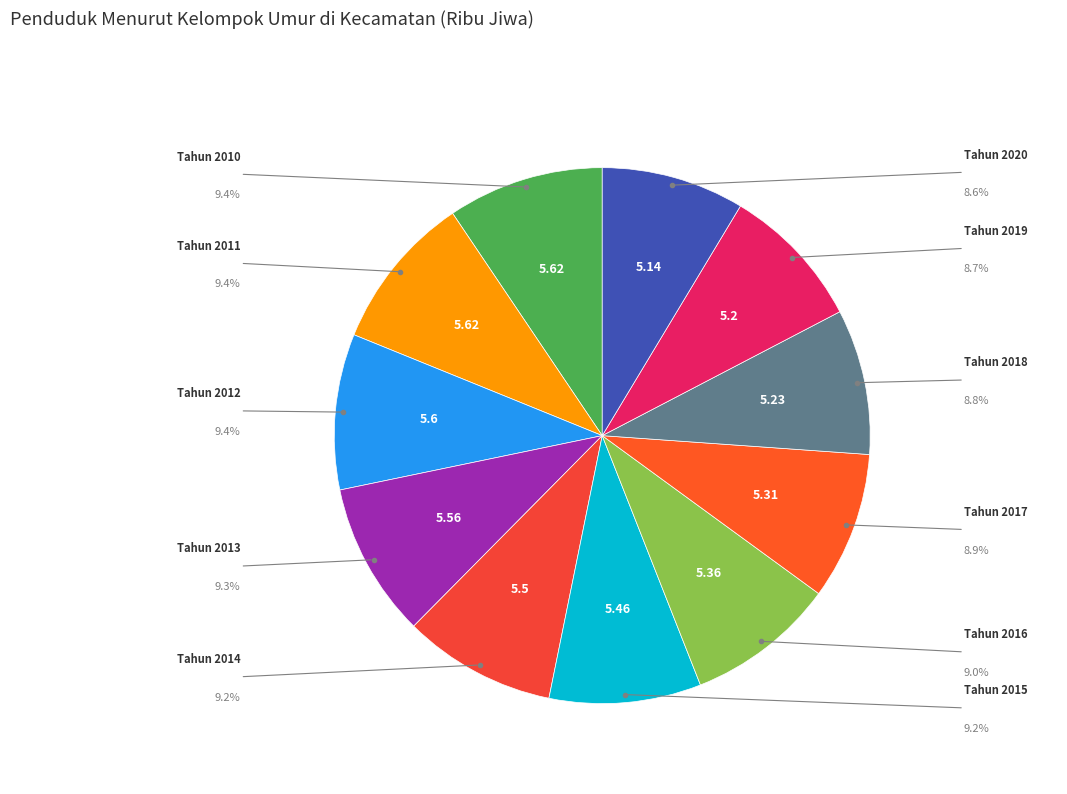

To the nearest percent, what is the difference between the largest and smallest slice percentages?

1%